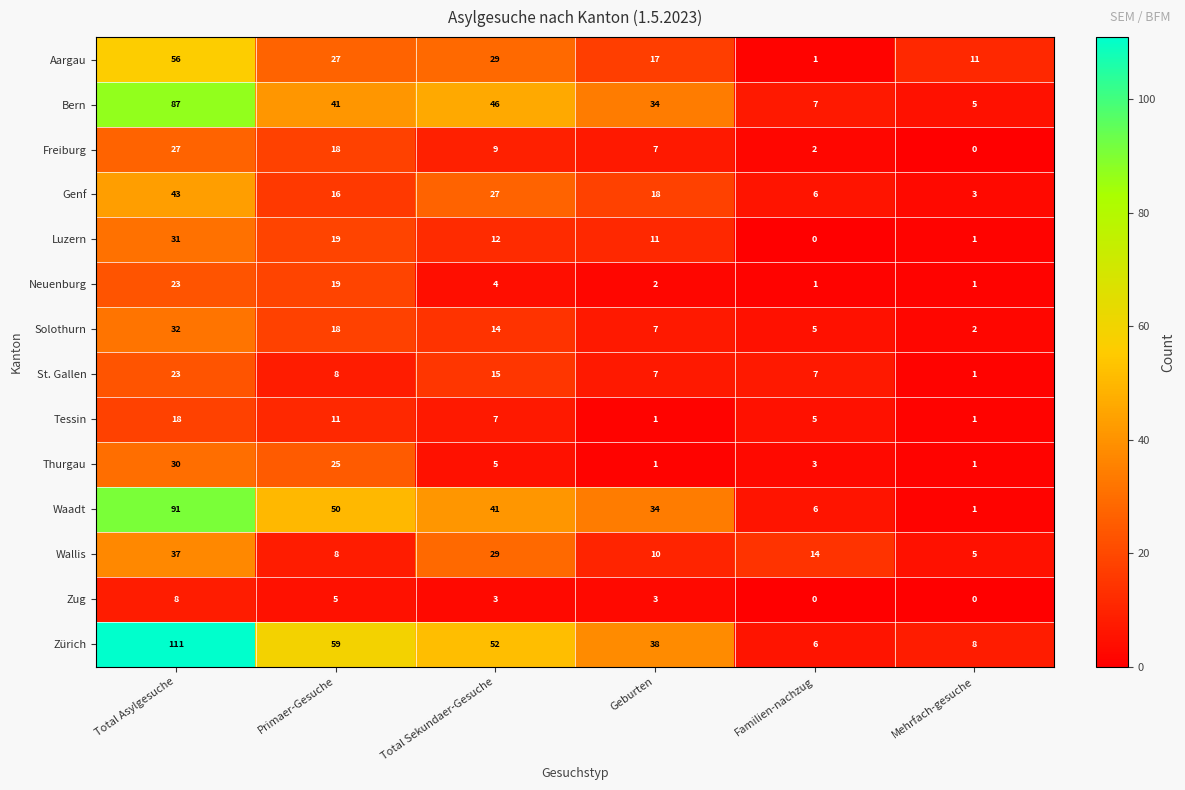

At how many categories does at least one series exceed 1?

6